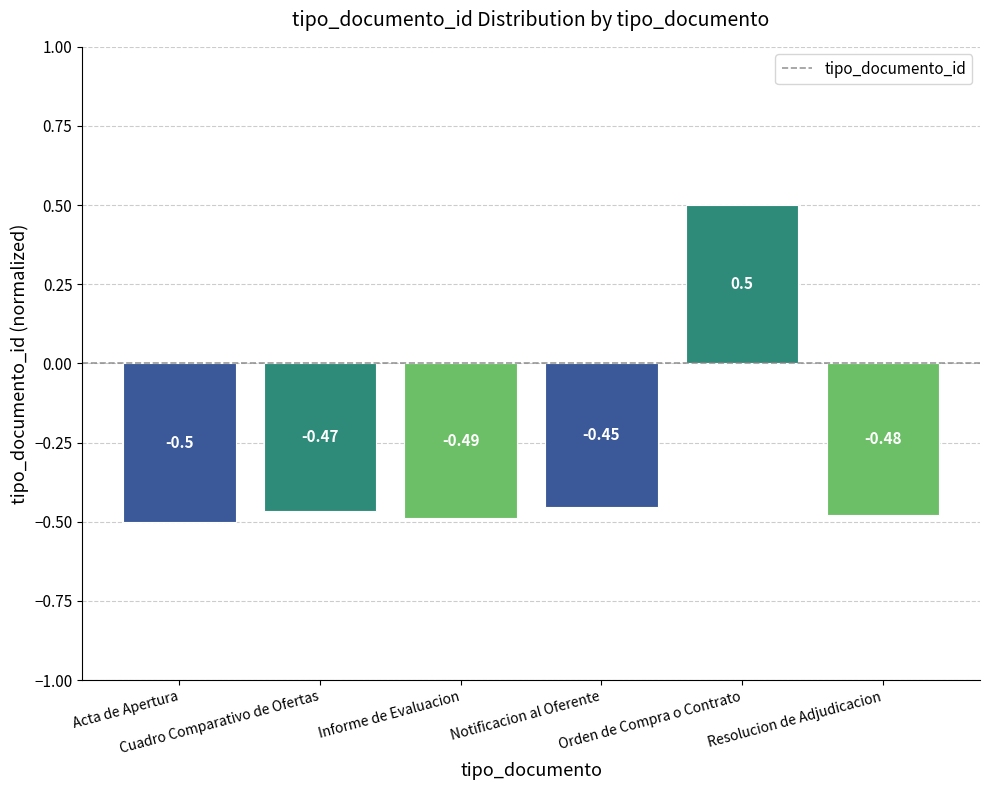

Where is the data nearest to the value 0?

Notificacion al Oferente